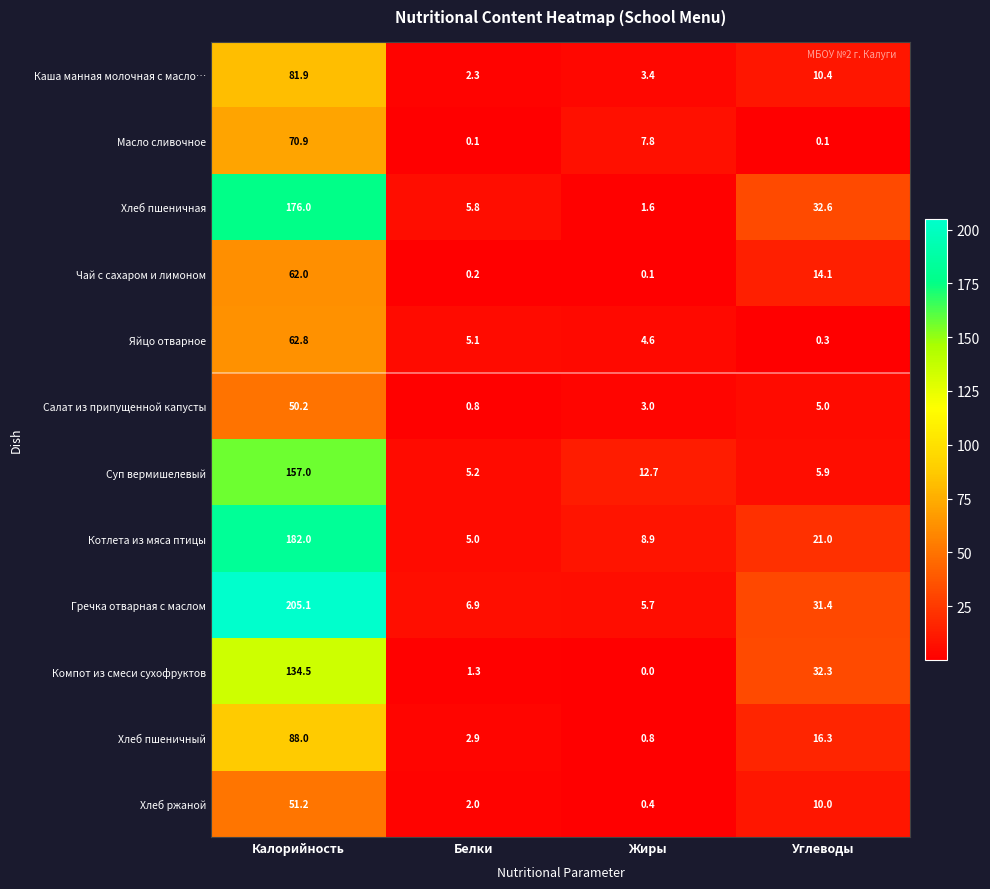

The value of Гречка отварная с маслом at Белки is 12.3. True or false?

False